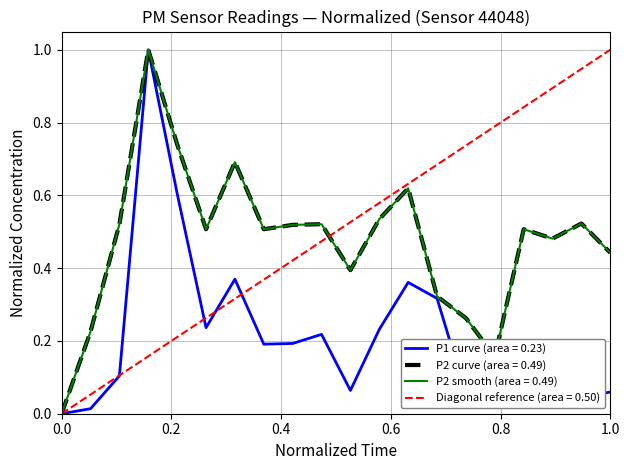

The value of P1 at 00:09 is 1.0. True or false?

True